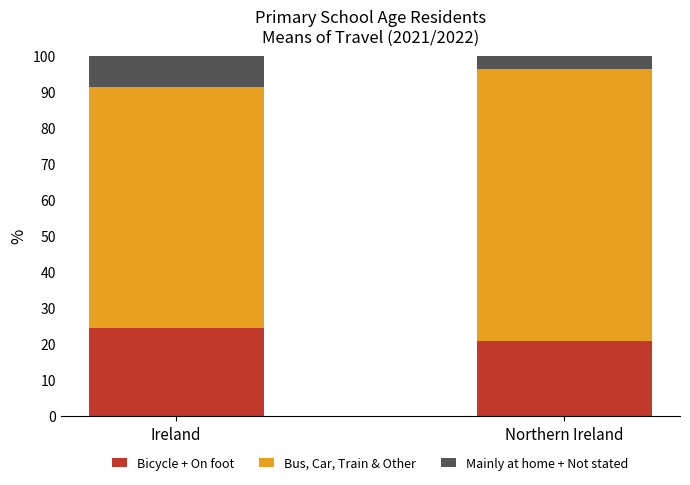

Where is Bicycle + On foot nearest to the value 22?

Northern Ireland